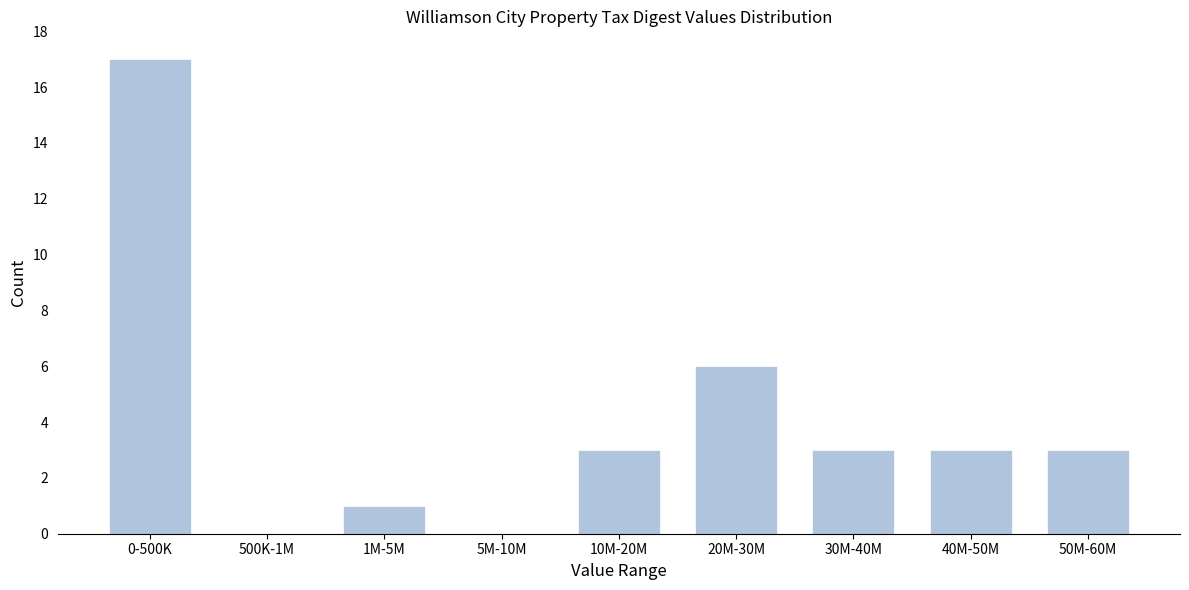

Reading right to left, extract all data points from this chart.

50M-60M=3	40M-50M=3	30M-40M=3	20M-30M=6	10M-20M=3	5M-10M=0	1M-5M=1	500K-1M=0	0-500K=17